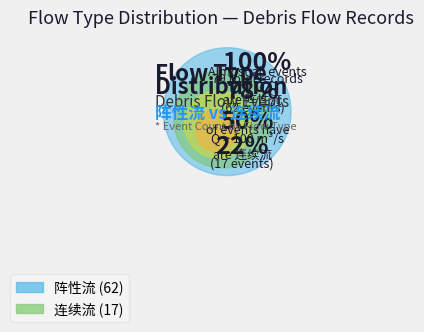

Combined, do 阵性流 and 连续流 account for over 50%?

Yes